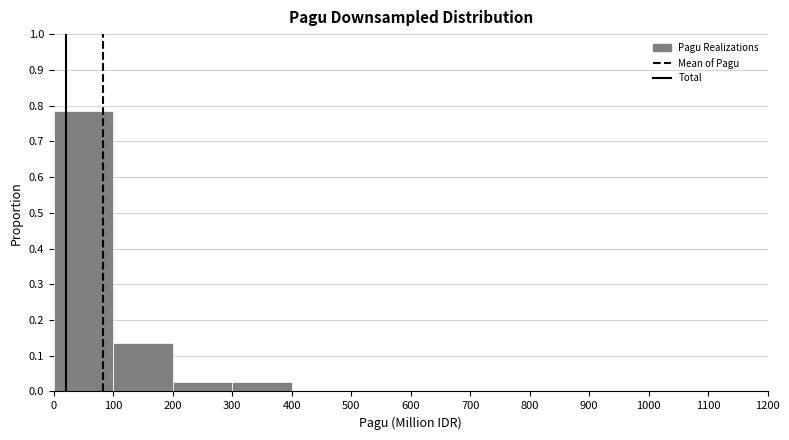

How tall is the bar that spans 0 to 100 on the x-axis? The values are not printed on the chart, so give them approximately, as read against the axis.

0.78